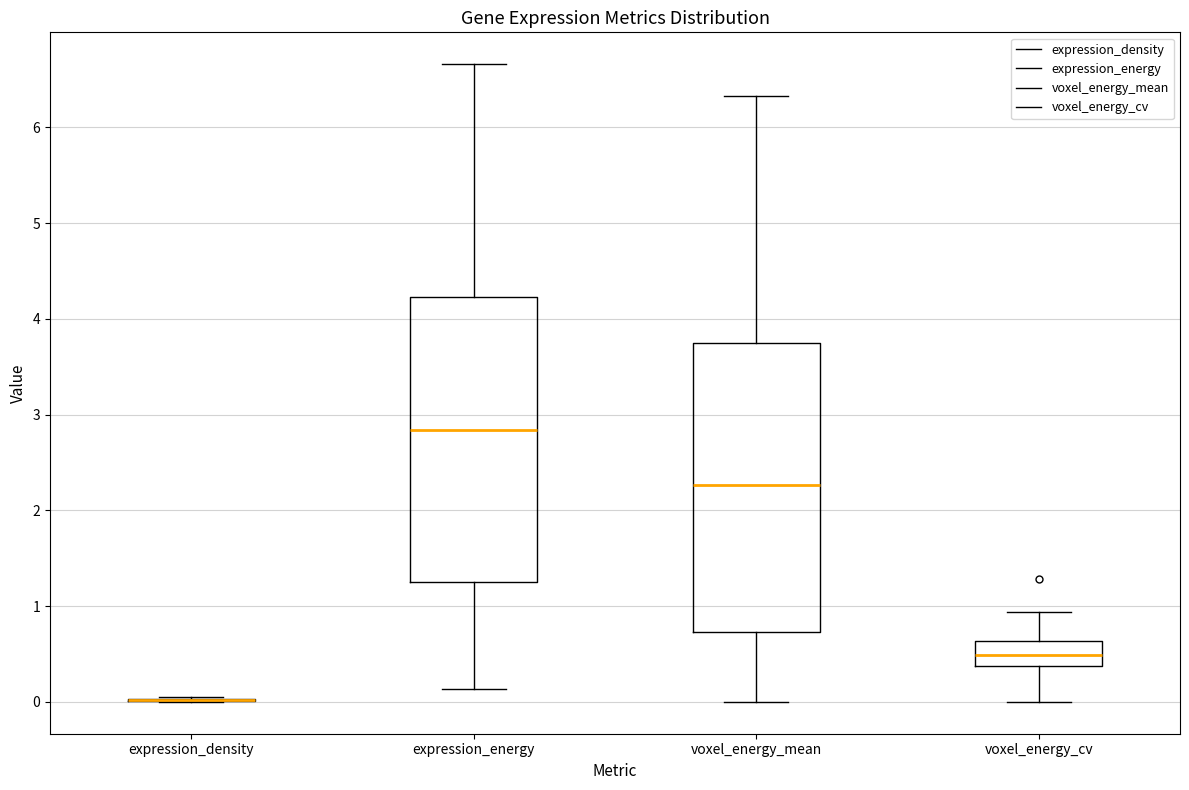

Reading left to right, transcribe this box plot: for each box, give where its median line is, the range the box spans, and where its two whiskers end, as read against the y-axis. The values are not printed on the chart, so give them approximately, as read against the axis.

expression_density: box collapsed to a line at 0.0, whiskers 0.0 to 0.0
expression_energy: median 2.8, box 1.3 to 4.2, whiskers 0.1 to 6.7
voxel_energy_mean: median 2.3, box 0.7 to 3.7, whiskers 0.0 to 6.3
voxel_energy_cv: median 0.5, box 0.4 to 0.6, whiskers 0.0 to 0.9